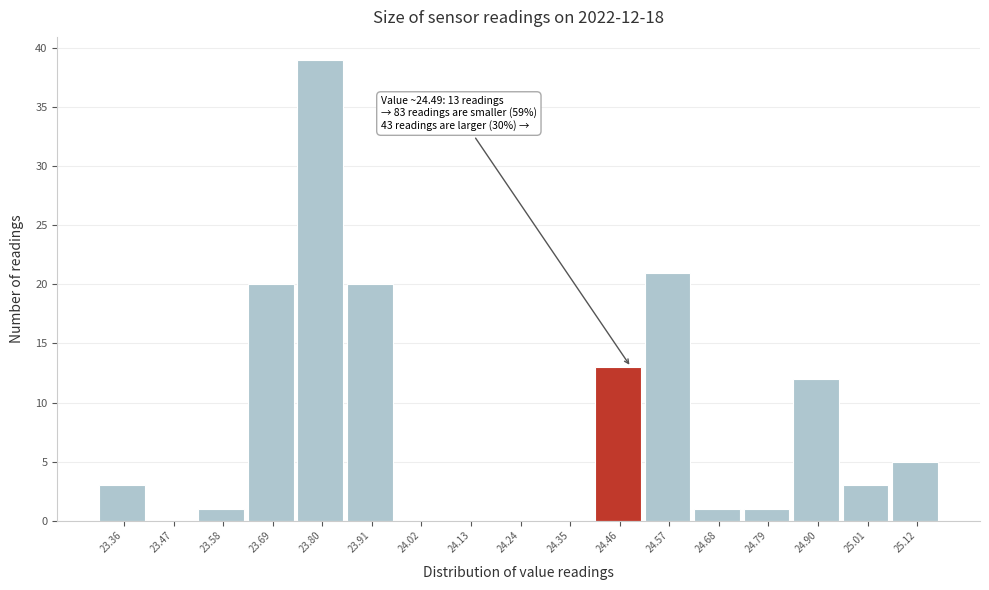

Reading left to right, transcribe all the data shown in this chart.

23.36=3	23.47=0	23.58=1	23.69=20	23.80=39	23.91=20	24.02=0	24.13=0	24.24=0	24.35=0	24.46=13	24.57=21	24.68=1	24.79=1	24.90=12	25.01=3	25.12=5